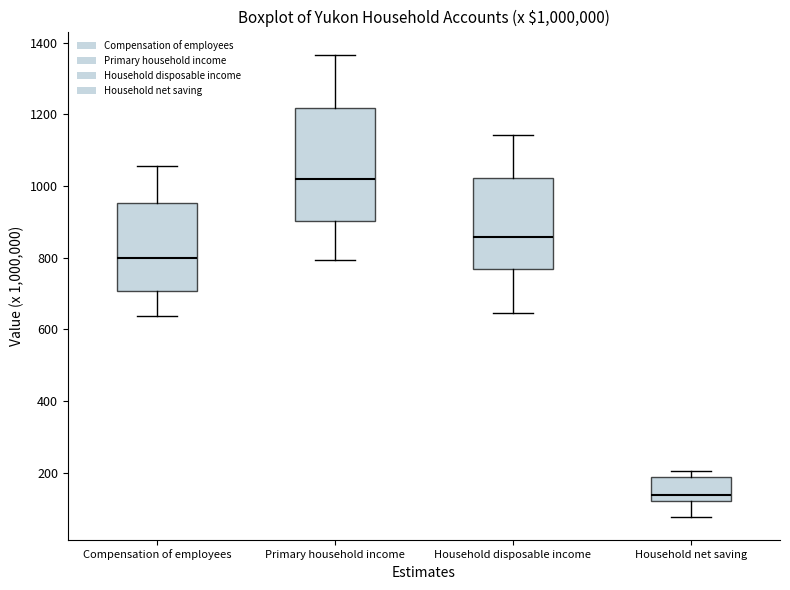

Reading left to right, transcribe this box plot: for each box, give where its median line is, the range the box spans, and where its two whiskers end, as read against the y-axis. The values are not printed on the chart, so give them approximately, as read against the axis.

Compensation of employees: median 800, box 700 to 960, whiskers 640 to 1060
Primary household income: median 1020, box 900 to 1220, whiskers 800 to 1360
Household disposable income: median 860, box 760 to 1020, whiskers 640 to 1140
Household net saving: median 140, box 120 to 180, whiskers 80 to 200